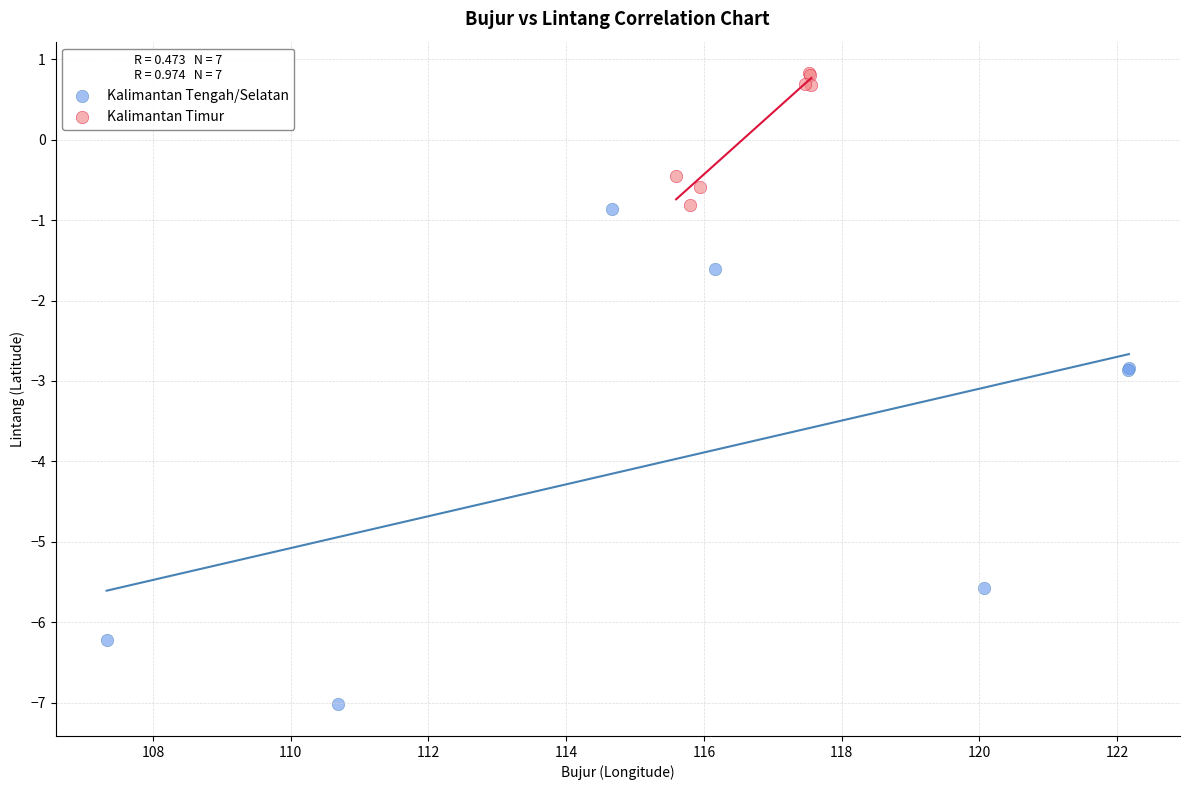

Which series reaches the maximum Y coordinate?

Kalimantan Timur